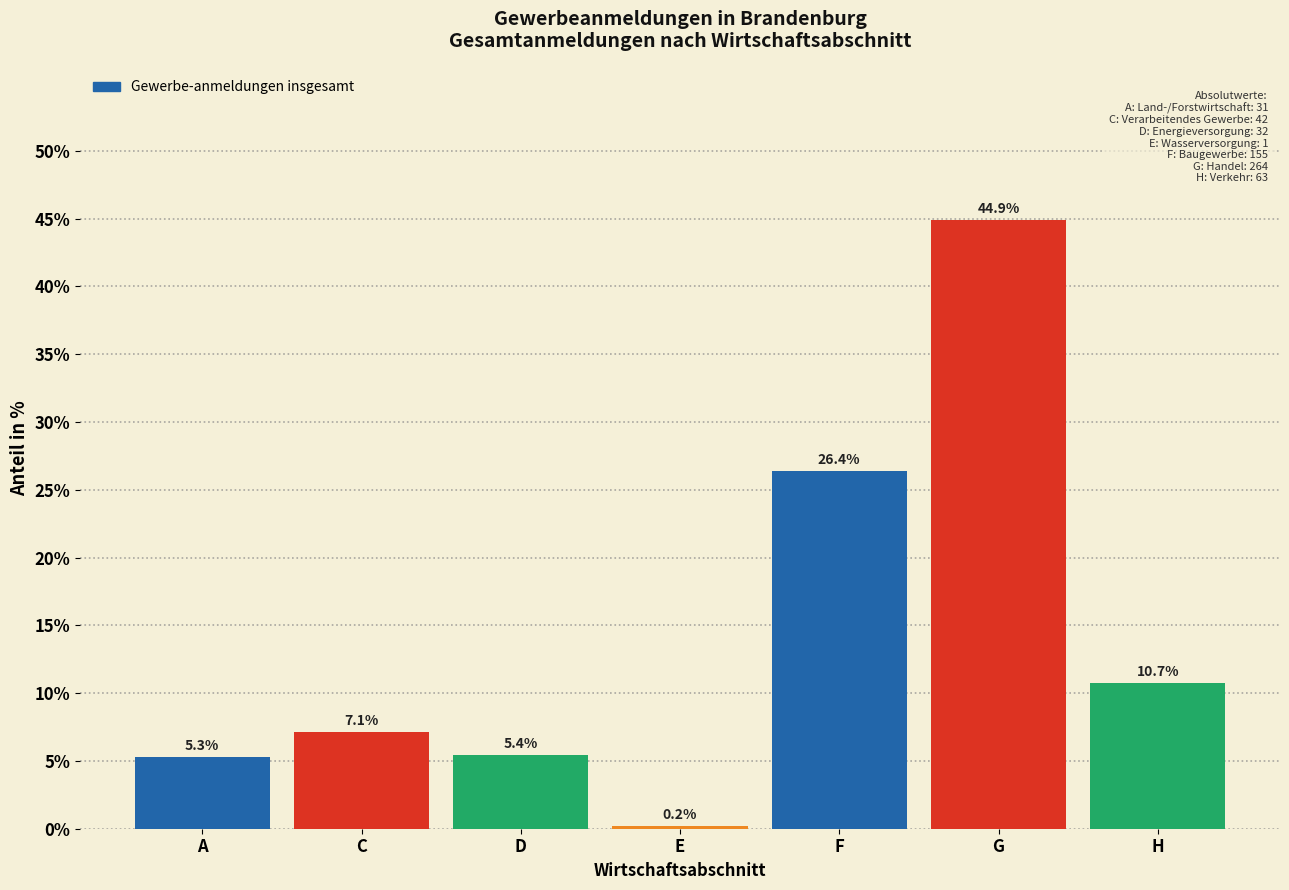

Reading left to right, list all the values displayed in this chart.

5.3	7.1	5.4	0.2	26.4	44.9	10.7